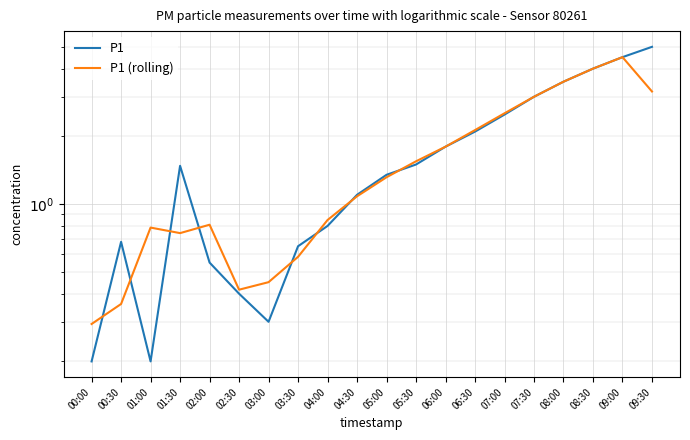

What is the approximate value of P1 (rolling) at 06:30?

2.1